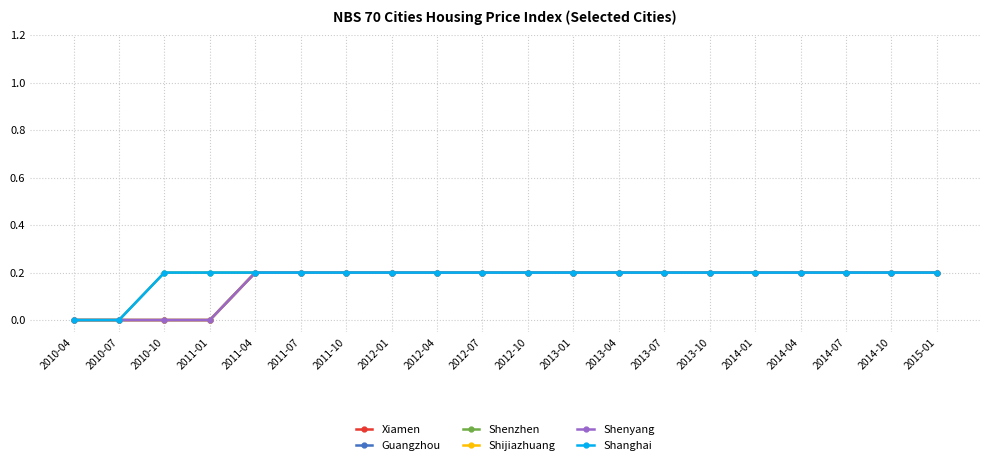

Does the chart have visible grid lines?

Yes